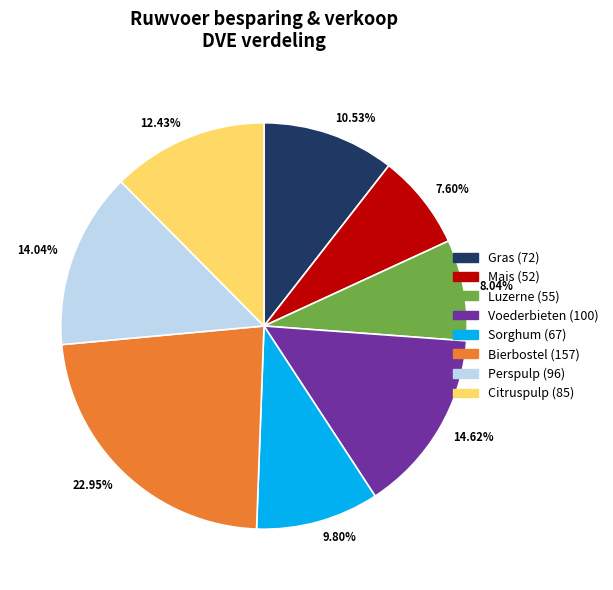

What is the change in value from Gras to Perspulp?

+24